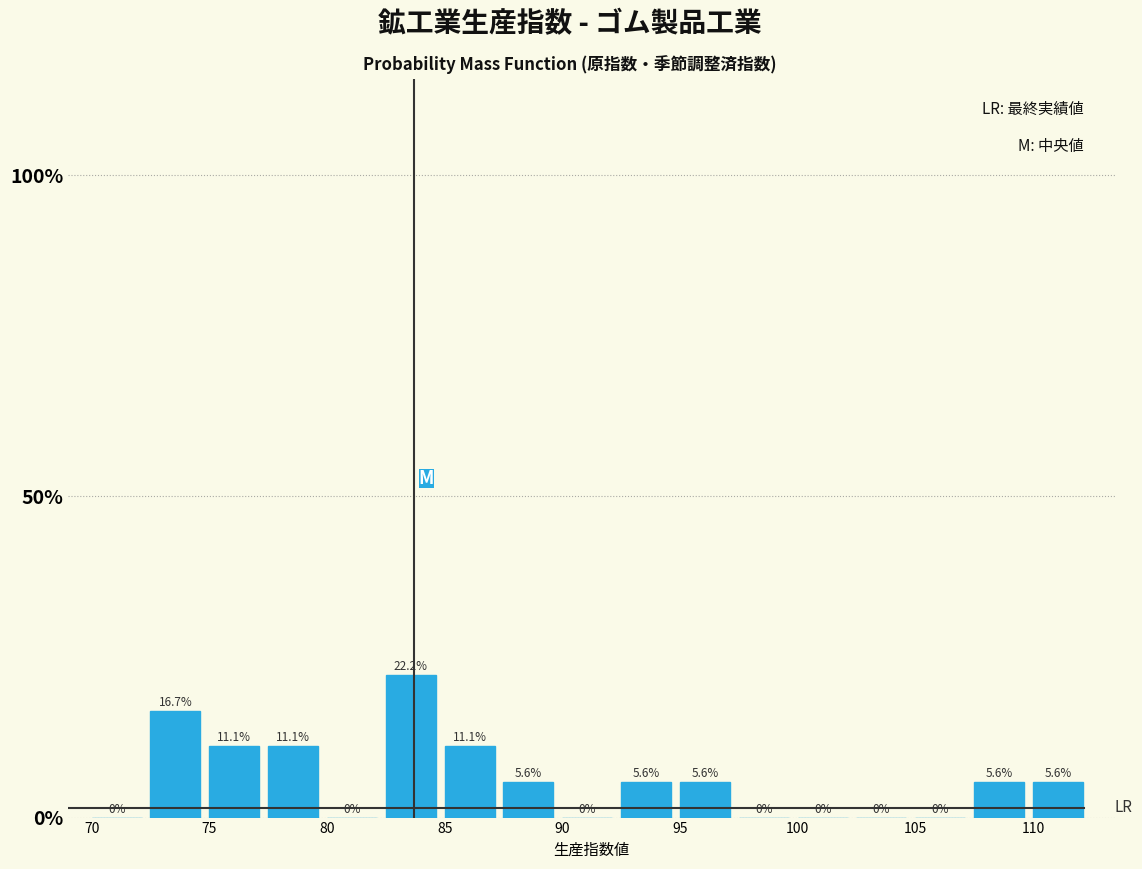

Which range on the x-axis has the tallest bar?

82.5 to 85.0